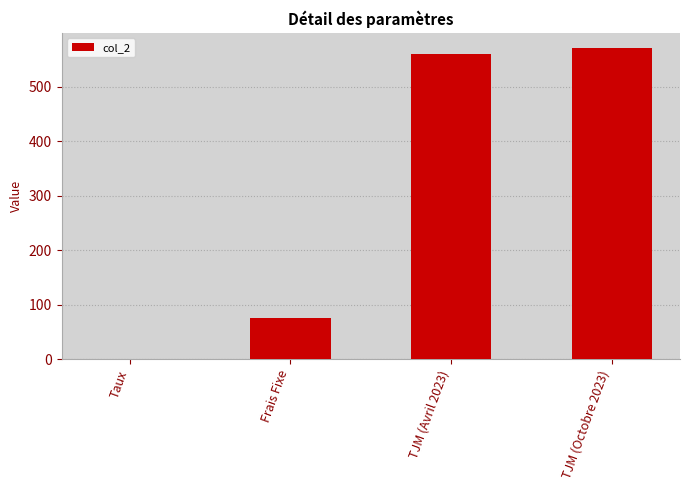

What is the sum of all values?

1205.1